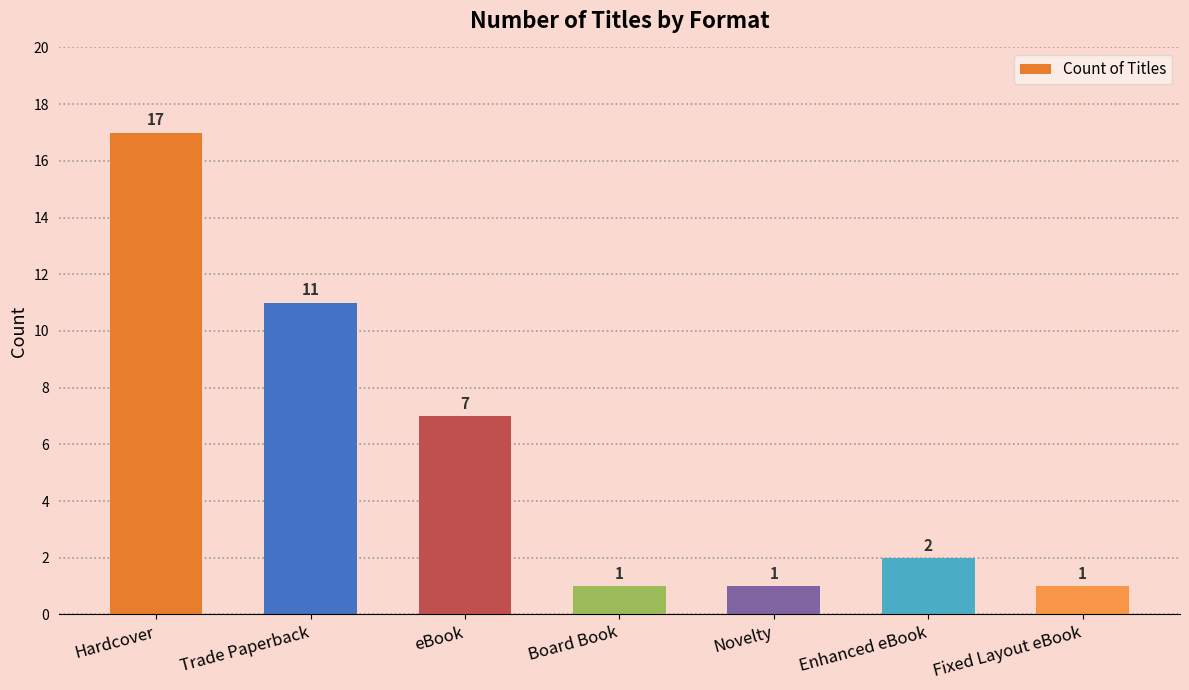

Are the bars grouped side by side (vs. stacked)?

No